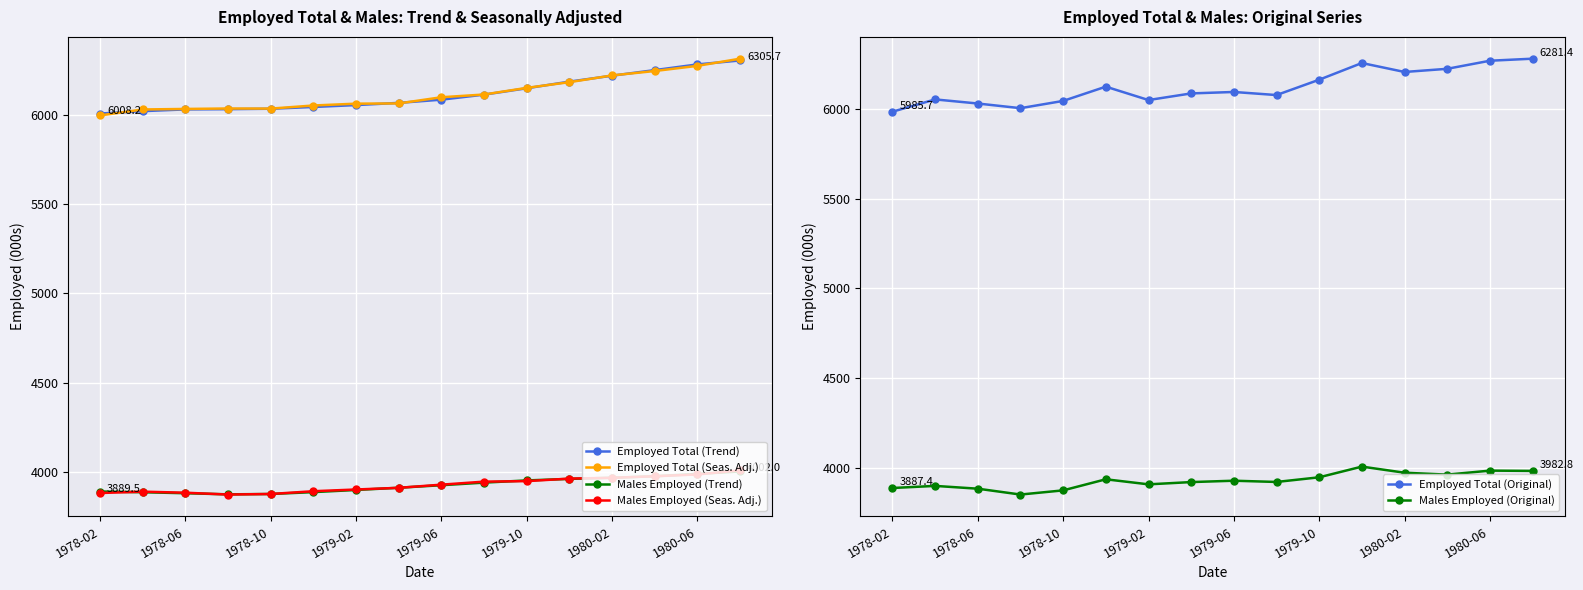

True or false: Males Employed (Seas. Adj.) and Employed Total (Seas. Adj.) intersect in this chart.

False